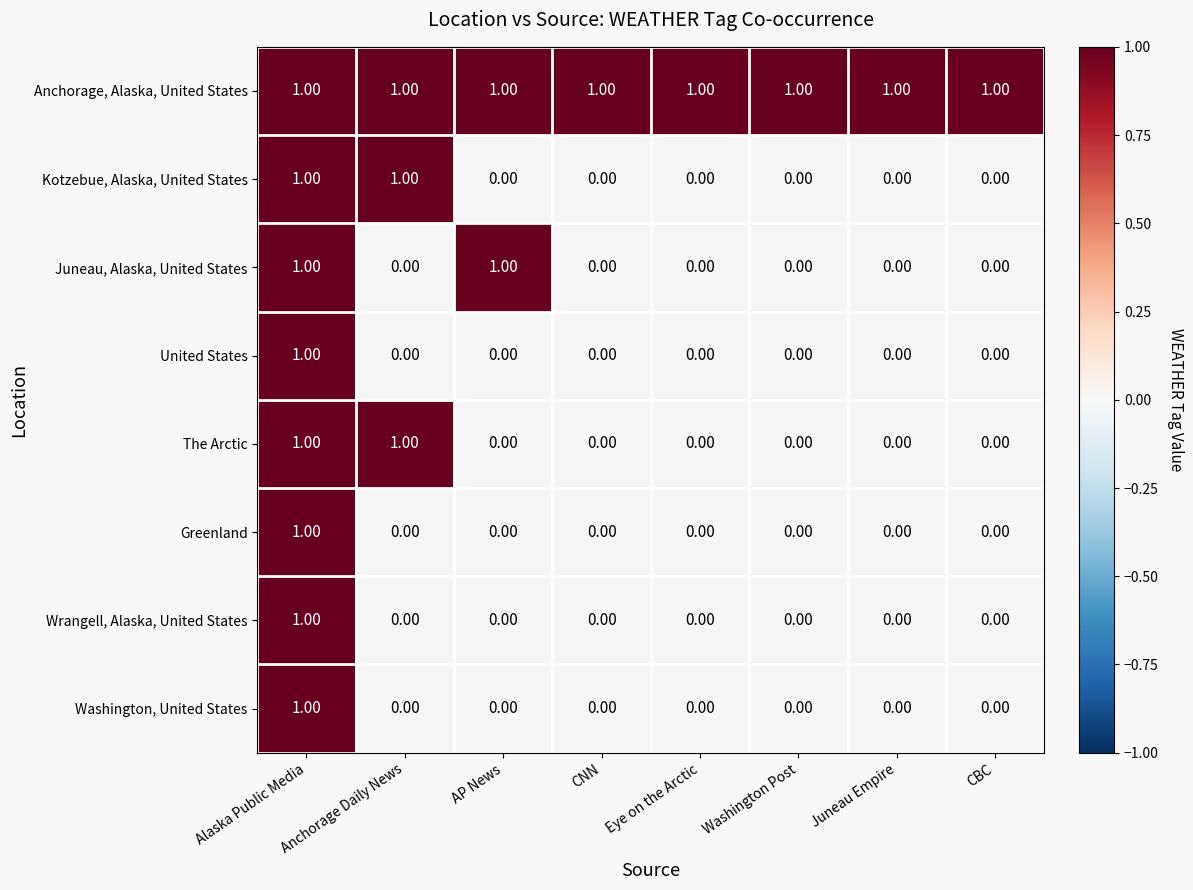

True or false: Greenland has a value of 0 at AP News.

False